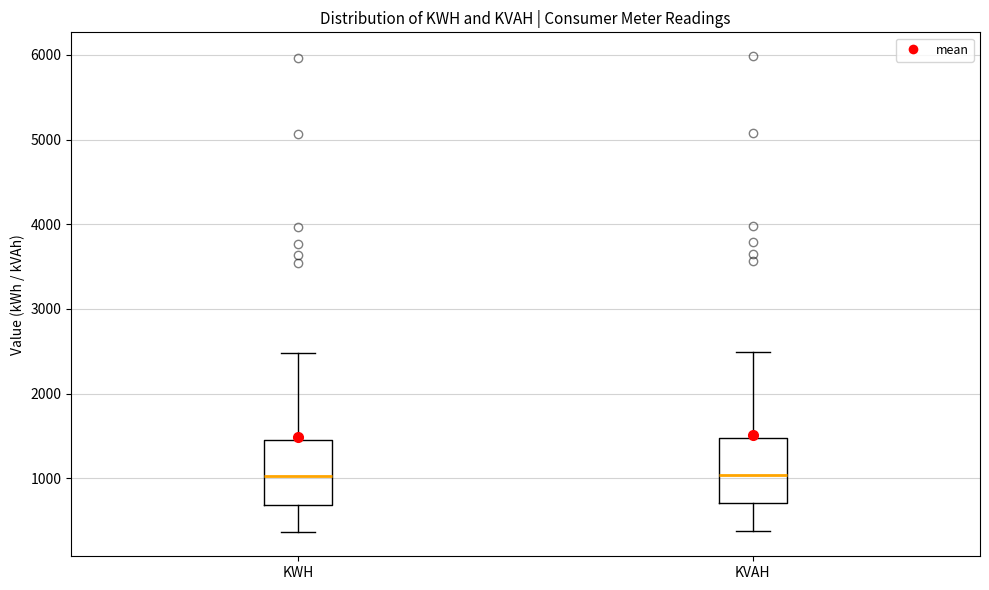

Reading left to right, transcribe this box plot: for each box, give where its median line is, the range the box spans, and where its two whiskers end, as read against the y-axis. The values are not printed on the chart, so give them approximately, as read against the axis.

KWH: median 1000, box 700 to 1500, whiskers 400 to 2500
KVAH: median 1000, box 700 to 1500, whiskers 400 to 2500